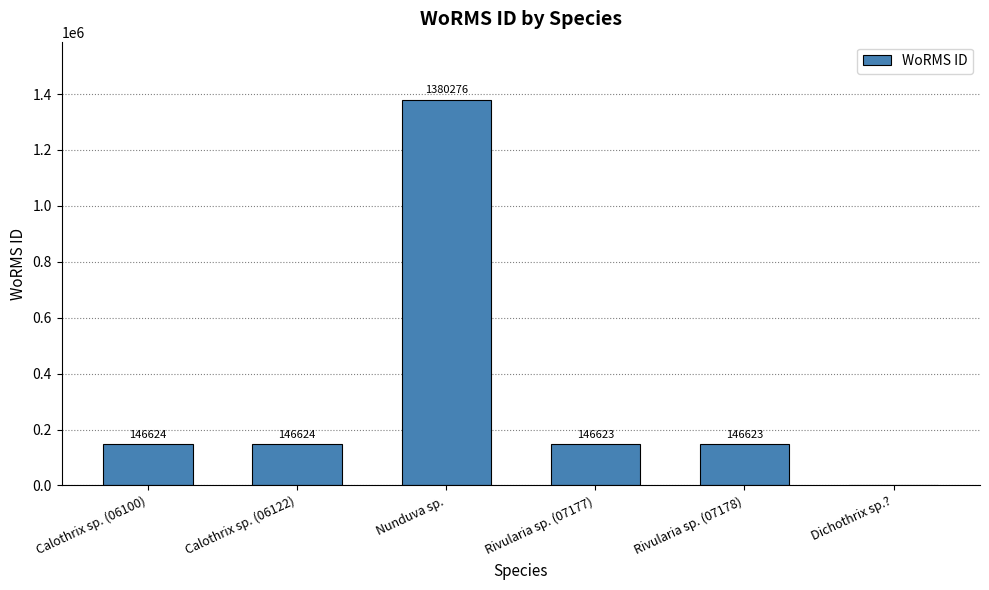

Is it true that the value at Calothrix sp. (06122) is 214111?

False